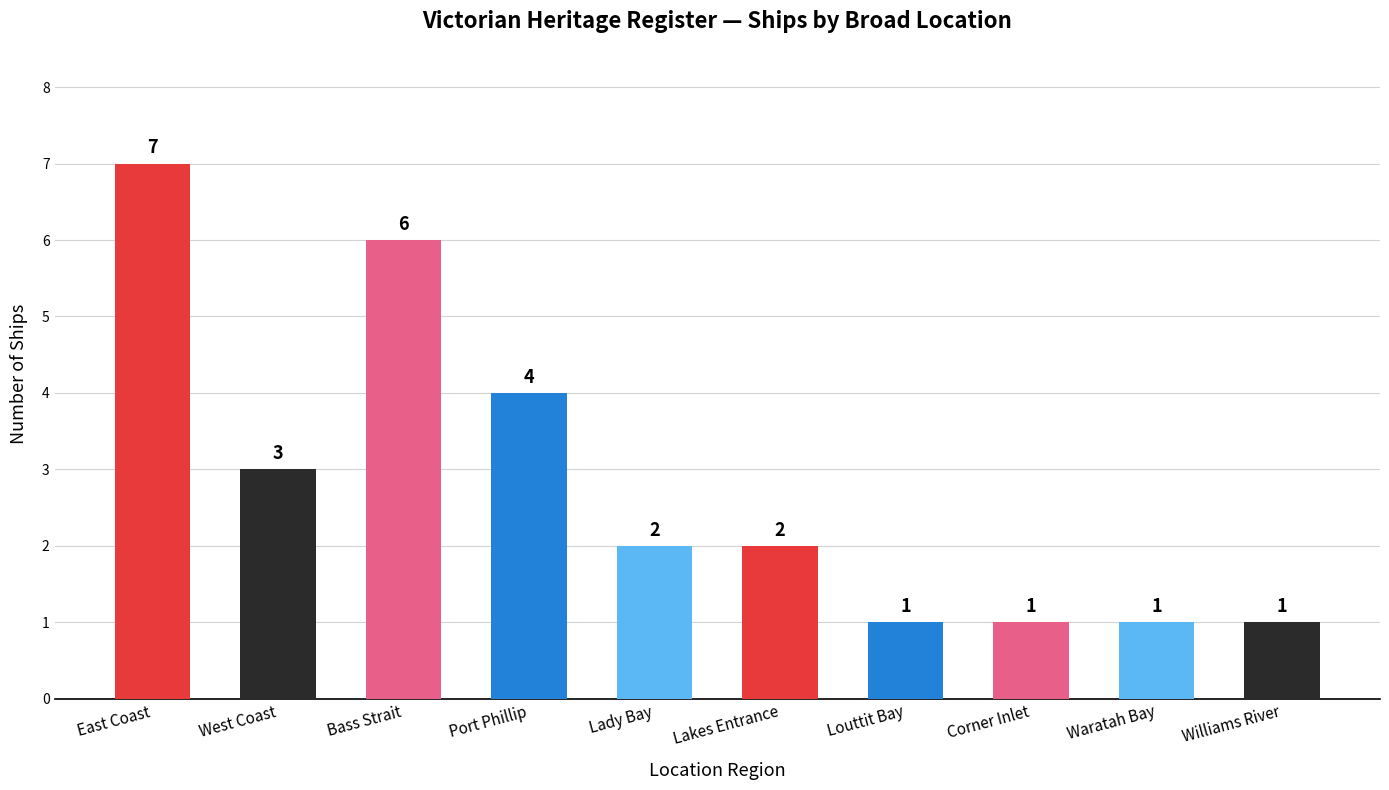

What is the change in value from Bass Strait to Lady Bay?

-4